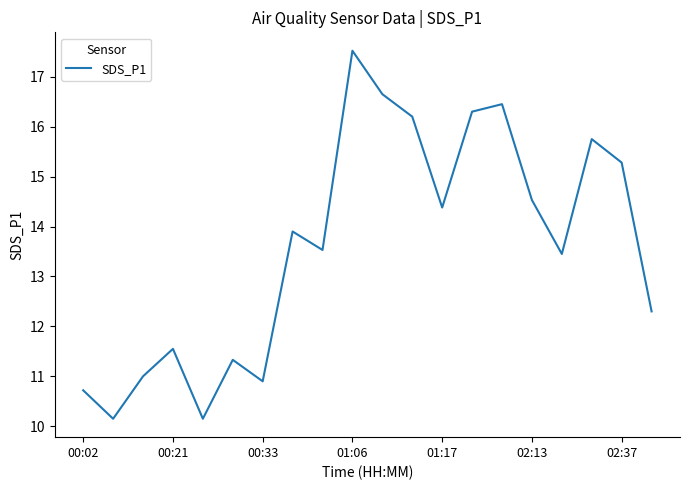

What is the minimum value shown in the chart?

10.2